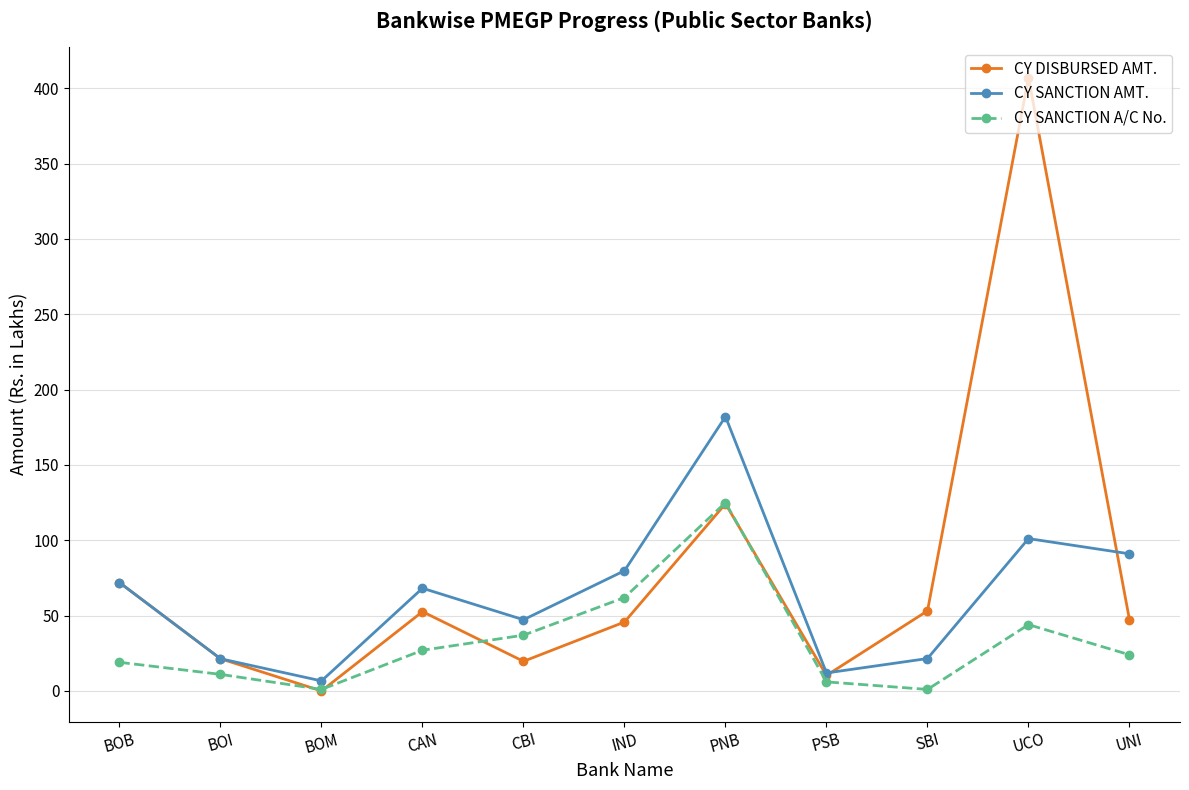

Is the value of CY DISBURSED AMT. at BOI greater than the value of CY SANCTION A/C No. at PNB?

No